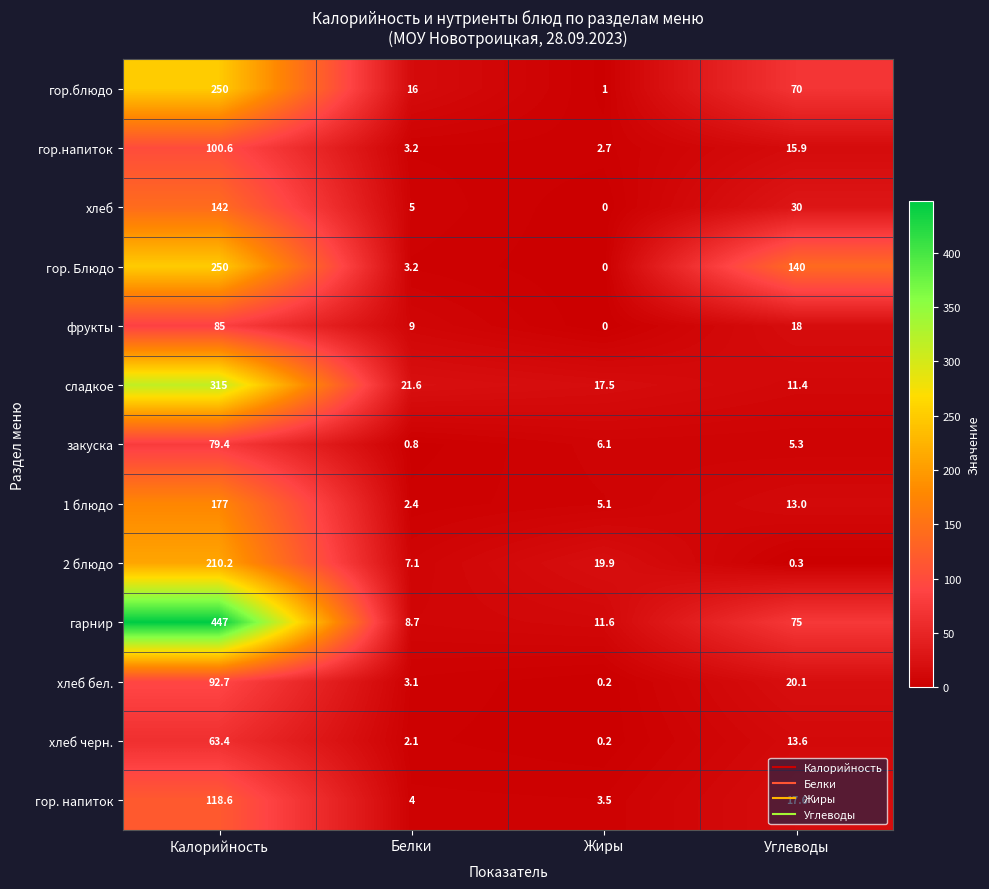

Is it true that гарнир equals 8.7 at Белки?

True